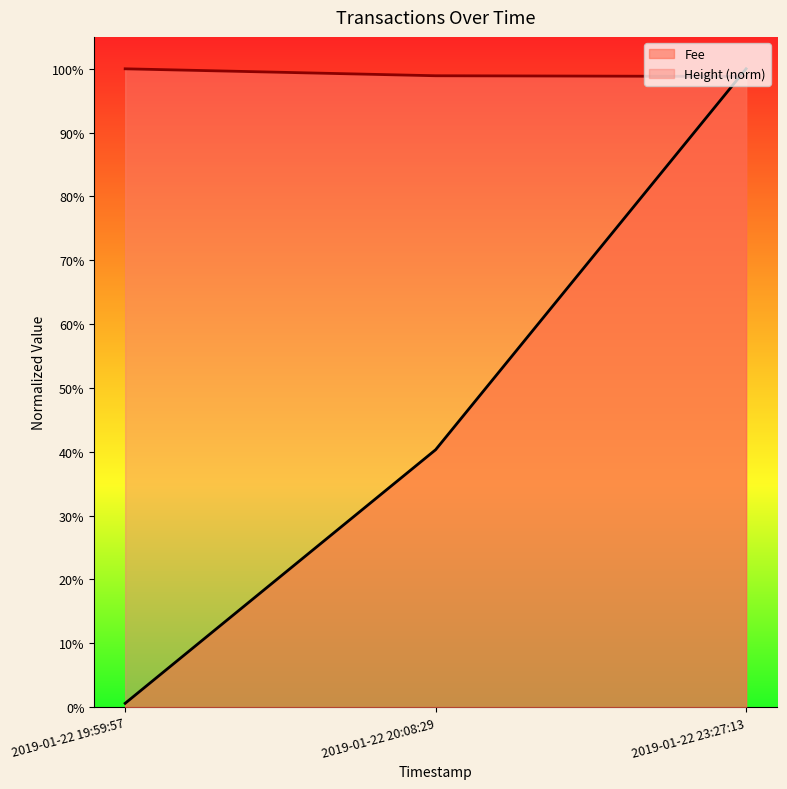

Reading right to left, list all the values displayed in this chart.

Fee: 1.0	0.4	0.0
Height: 1.0	1.0	1.0